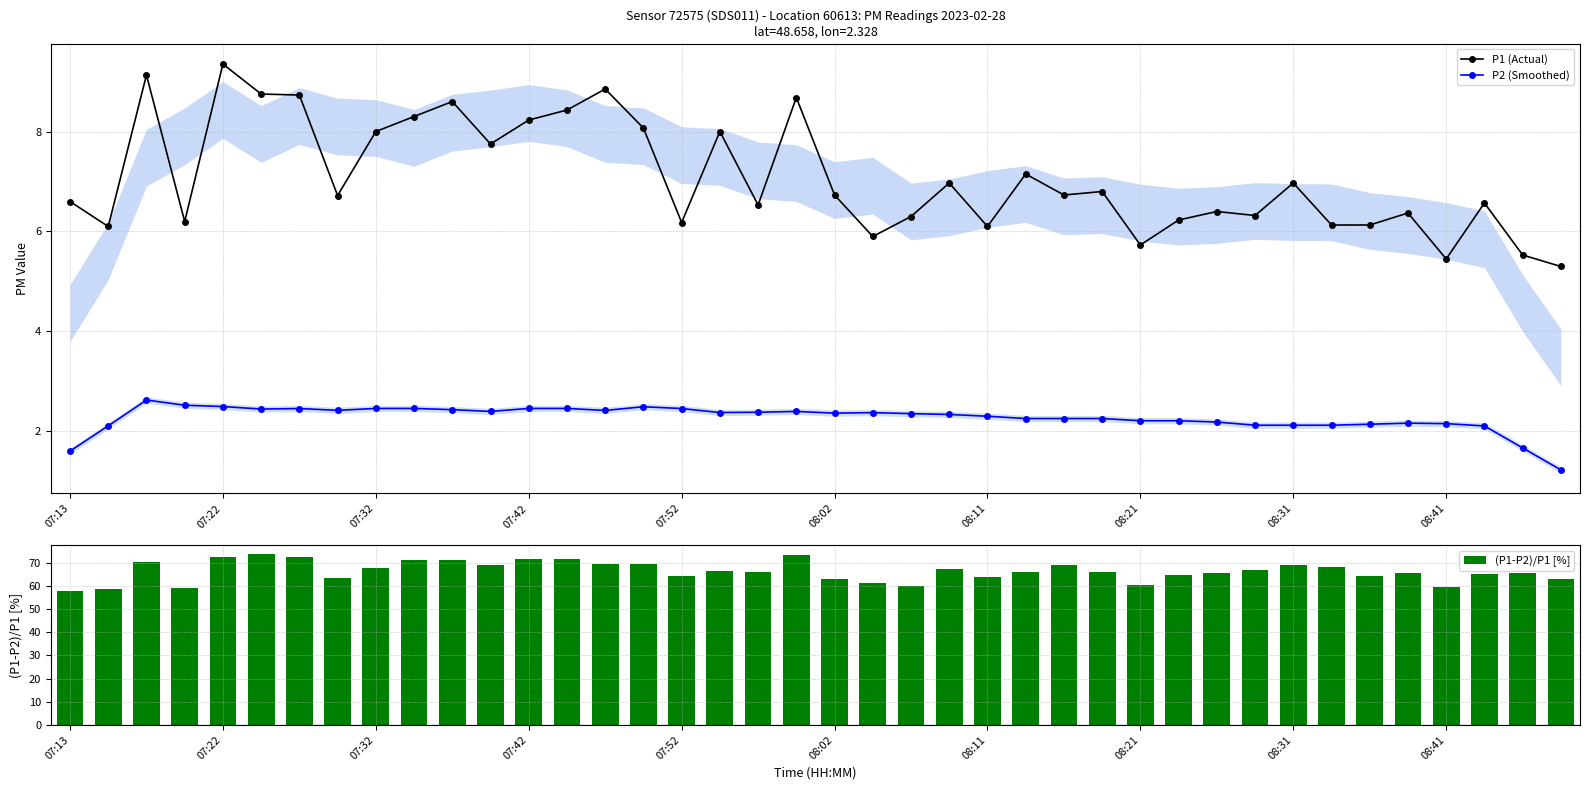

What is the difference between the second highest and second lowest values in the (P1-P2)/P1 [%] series?

15.0